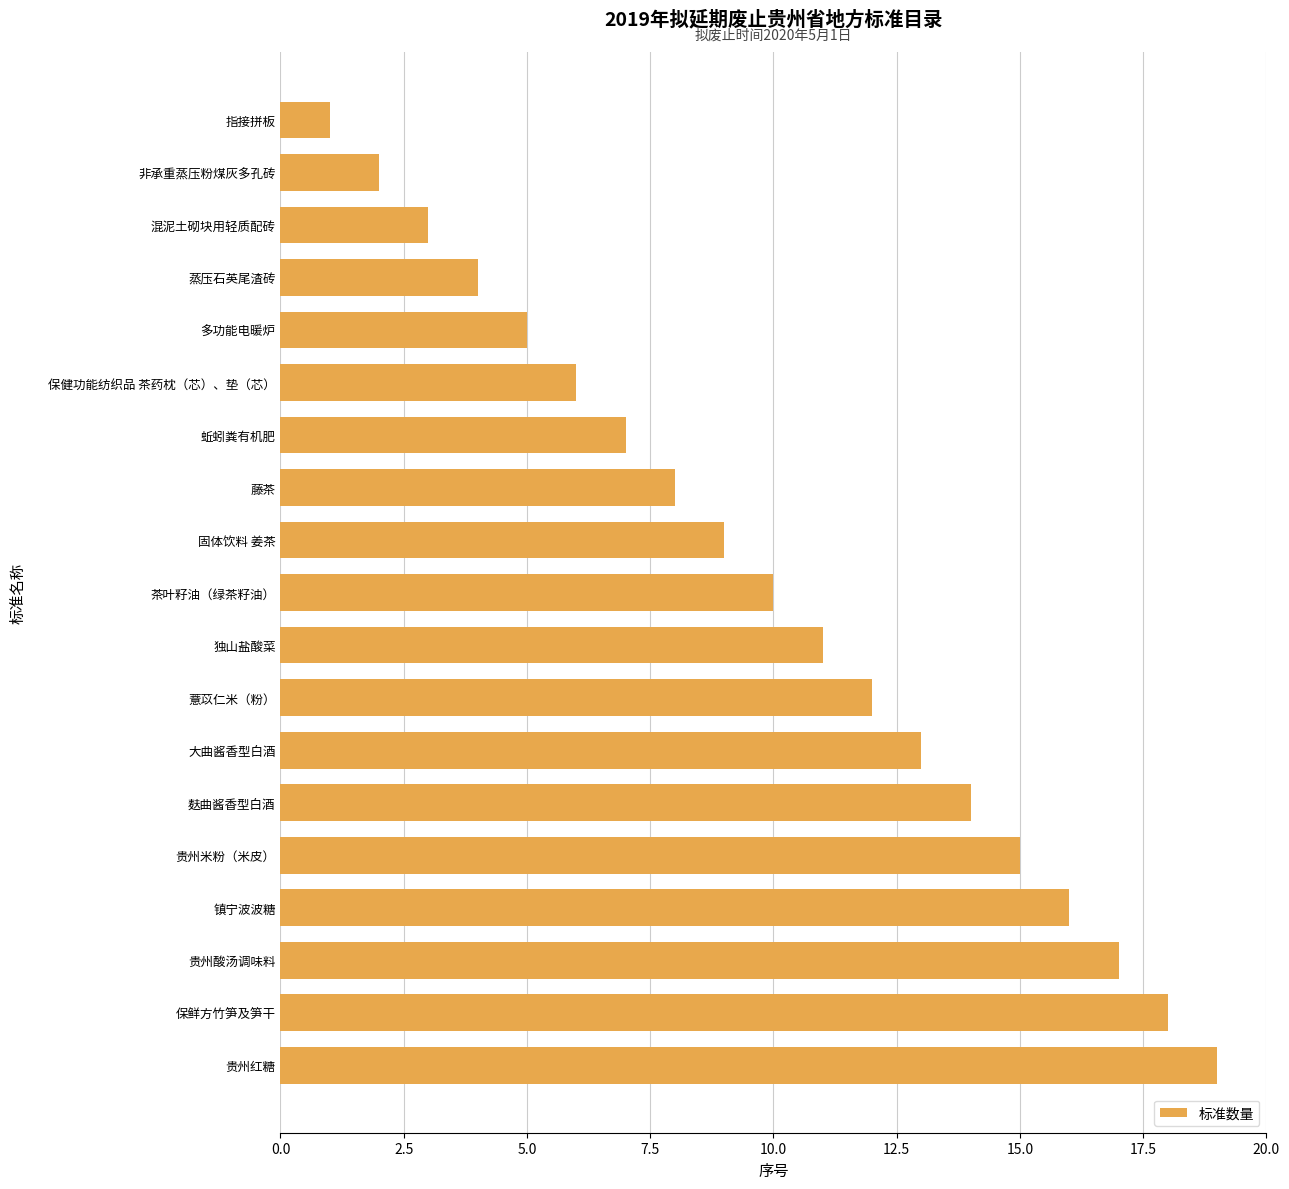

Rank the categories by value from highest to lowest.

贵州红糖, 保鲜方竹笋及笋干, 贵州酸汤调味料, 镇宁波波糖, 贵州米粉（米皮）, 麸曲酱香型白酒, 大曲酱香型白酒, 薏苡仁米（粉）, 独山盐酸菜, 茶叶籽油（绿茶籽油）, 固体饮料 姜茶, 藤茶, 蚯蚓粪有机肥, 保健功能纺织品 茶药枕（芯）、垫（芯）, 多功能电暖炉, 蒸压石英尾渣砖, 混泥土砌块用轻质配砖, 非承重蒸压粉煤灰多孔砖, 指接拼板